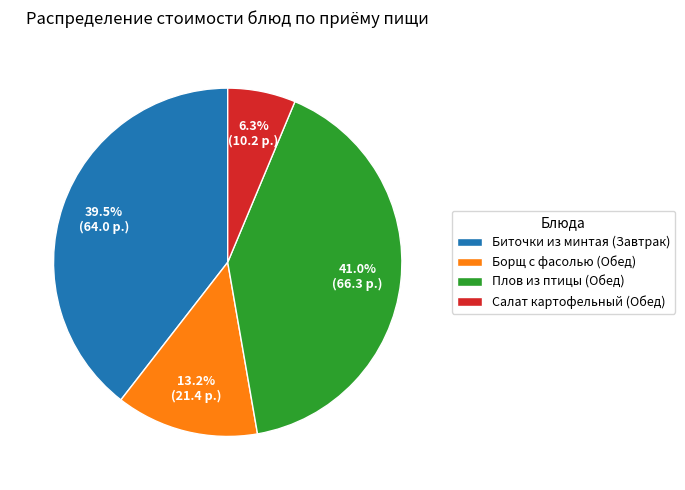

How many segments does this pie chart have?

4